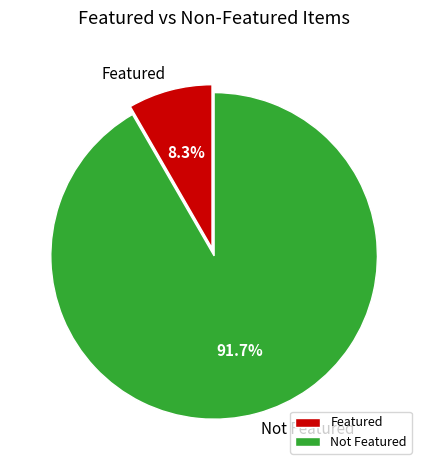

What portion of the pie excludes Featured?

91.7%